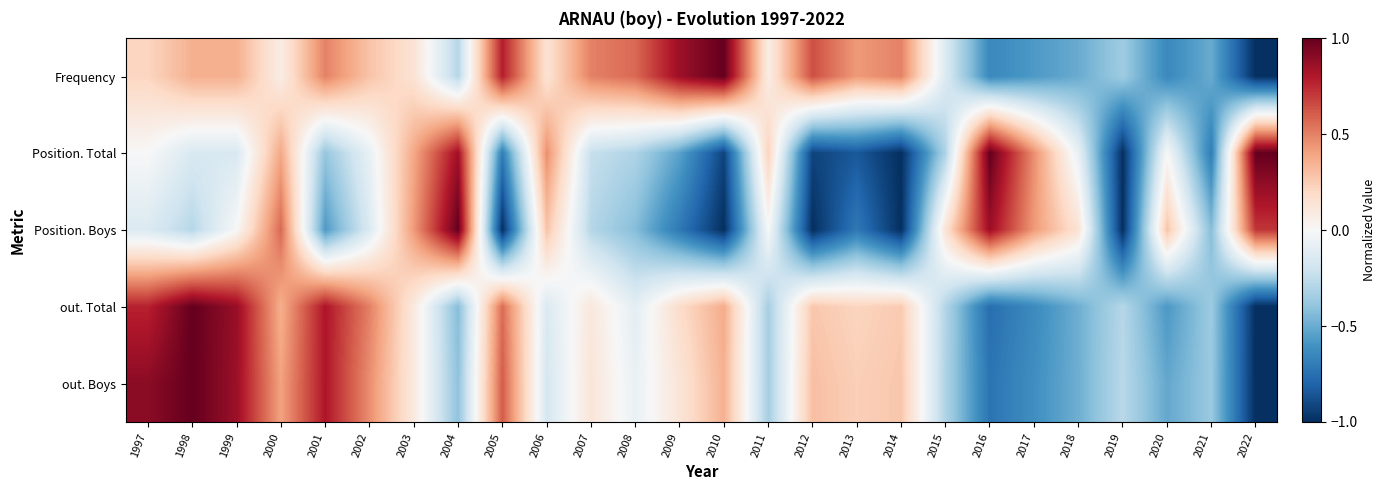

At how many categories does at least one series exceed 0?

24